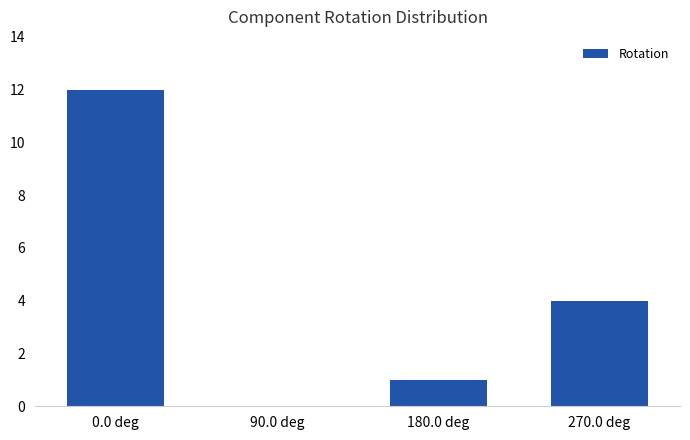

What is the greatest value displayed?

12